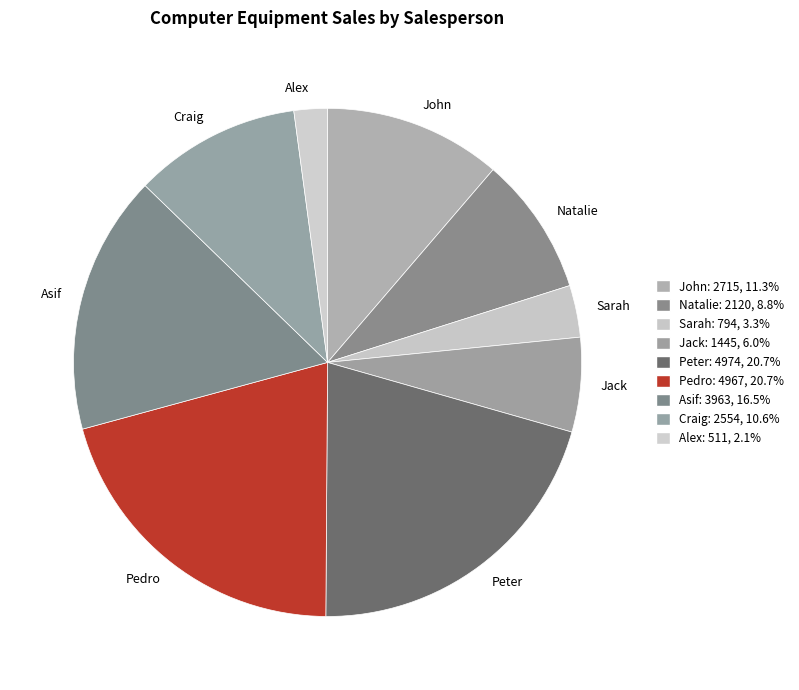

Which has a higher value, Sarah or Craig?

Craig